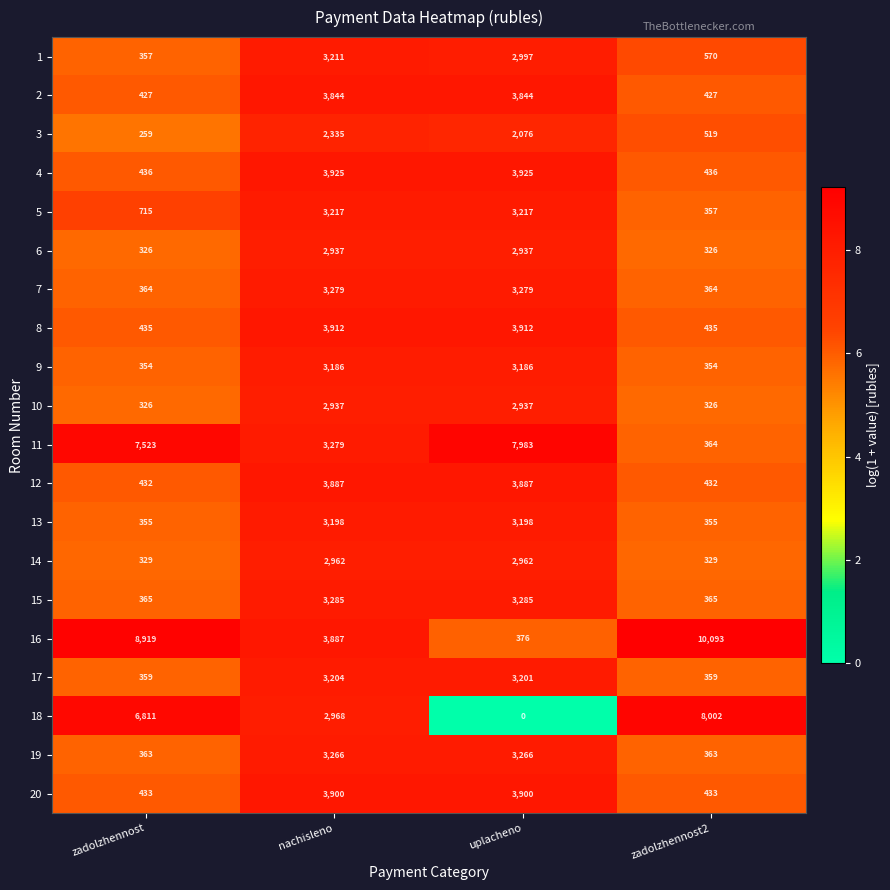

The 14 series shows 2962 at uplacheno. True or false?

True